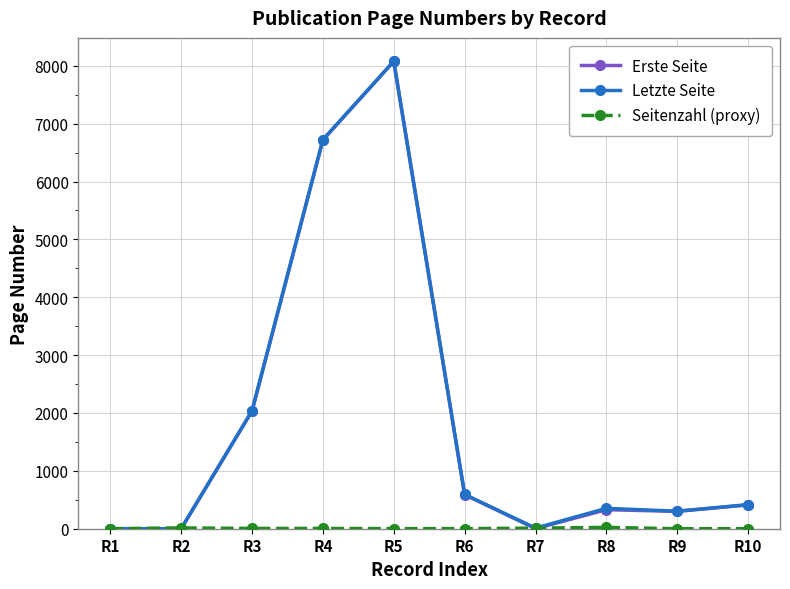

True or false: Erste Seite has more than 2 interior local peaks.

False